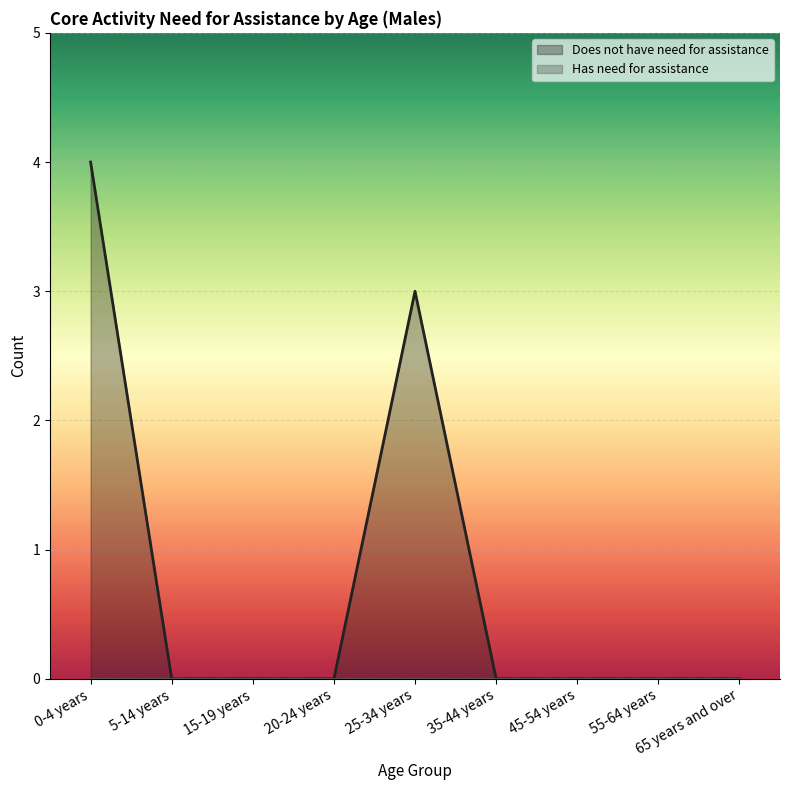

What position from the right is 25-34 years?

5